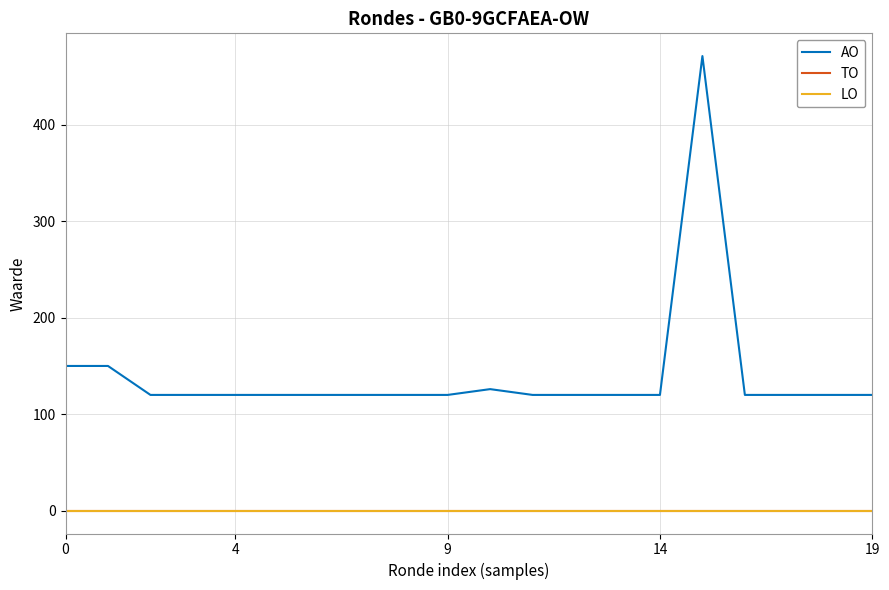

What is the label of the 19th point from the left?

18